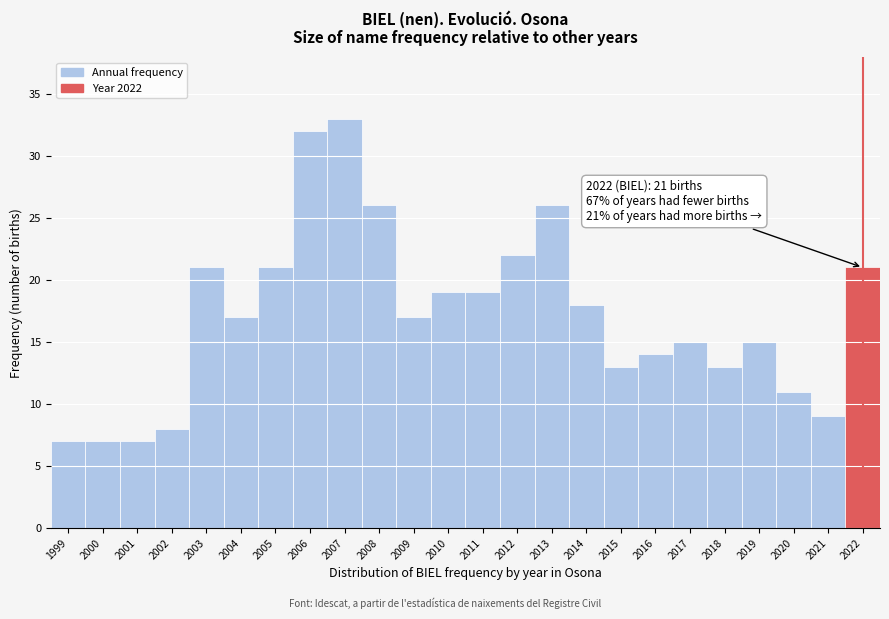

Reading left to right, list all the values displayed in this chart.

7	7	7	8	21	17	21	32	33	26	17	19	19	22	26	18	13	14	15	13	15	11	9	21